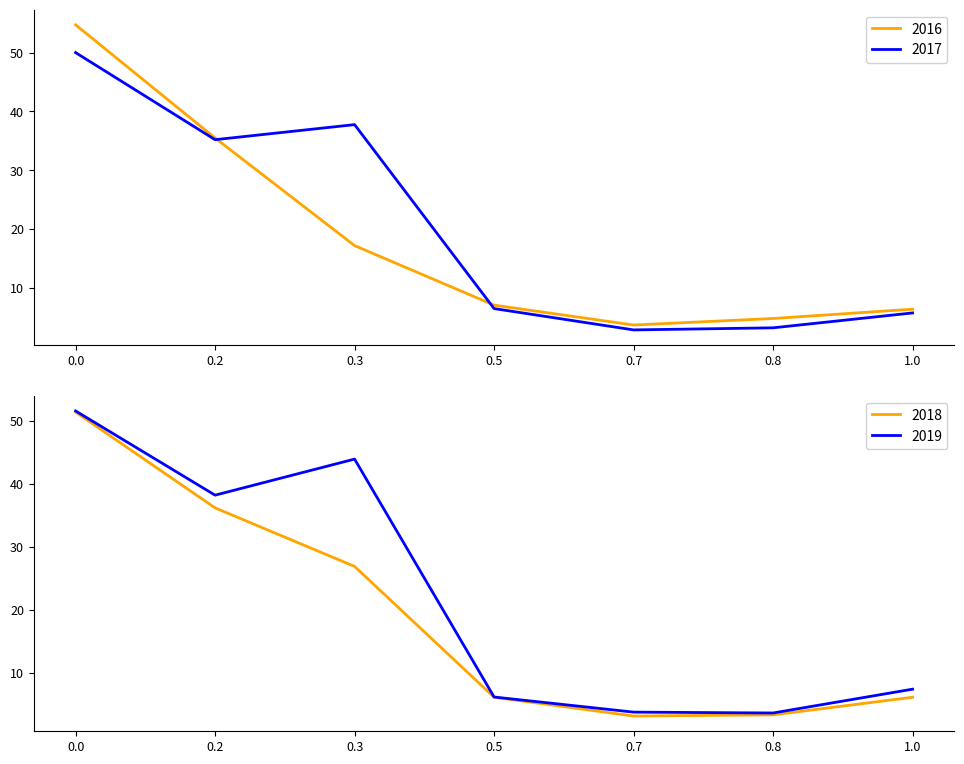

Which series has the widest spread of values?

2016